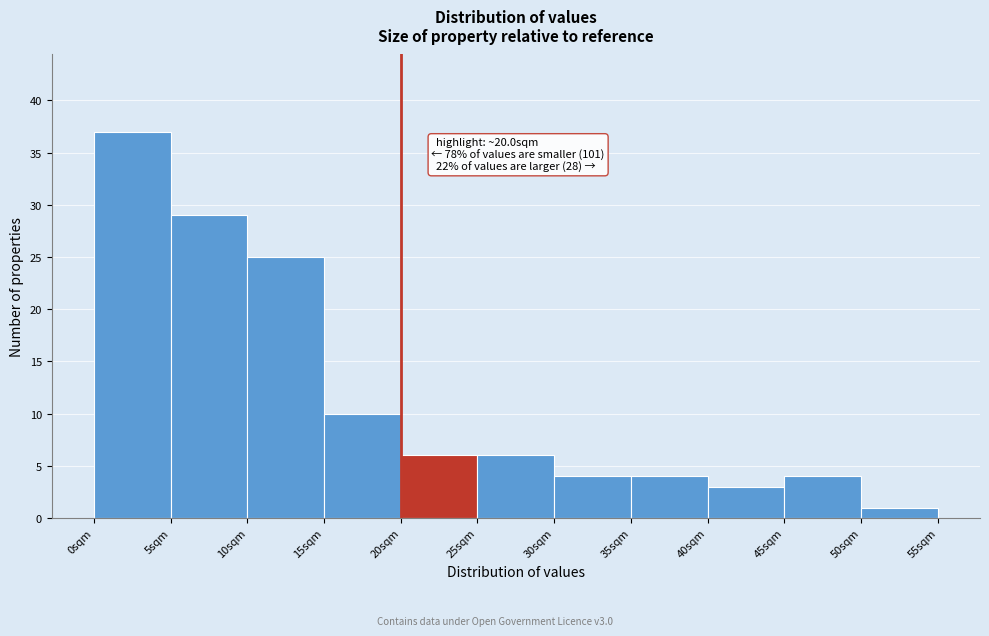

Which range on the x-axis has the tallest bar?

0 to 5